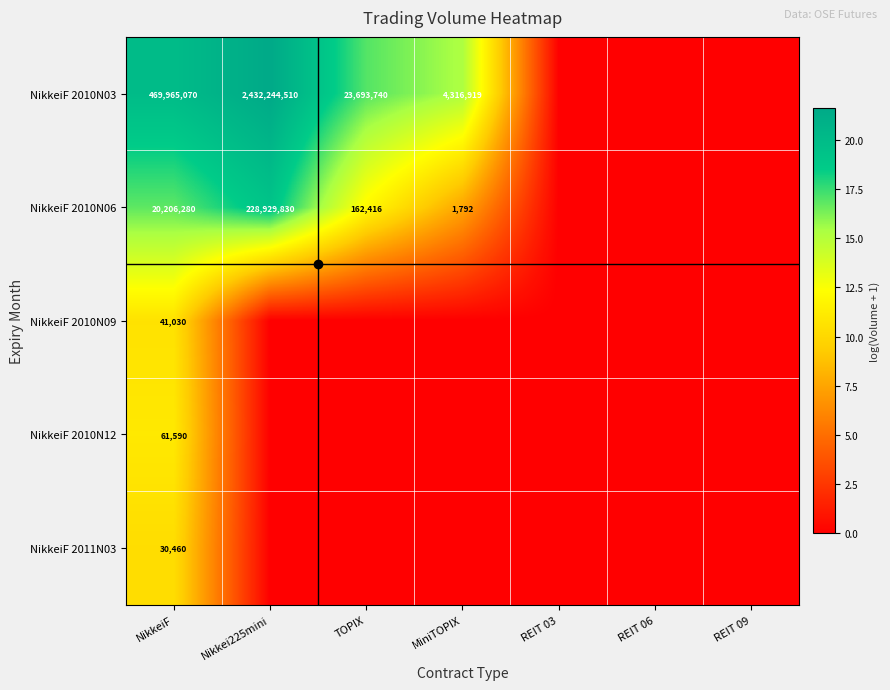

True or false: NikkeiF 2010N03 has a value of 13199220 at TOPIX.

False